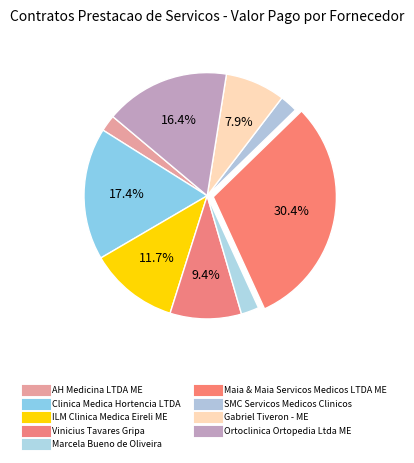

How many slices are in this pie chart?

9